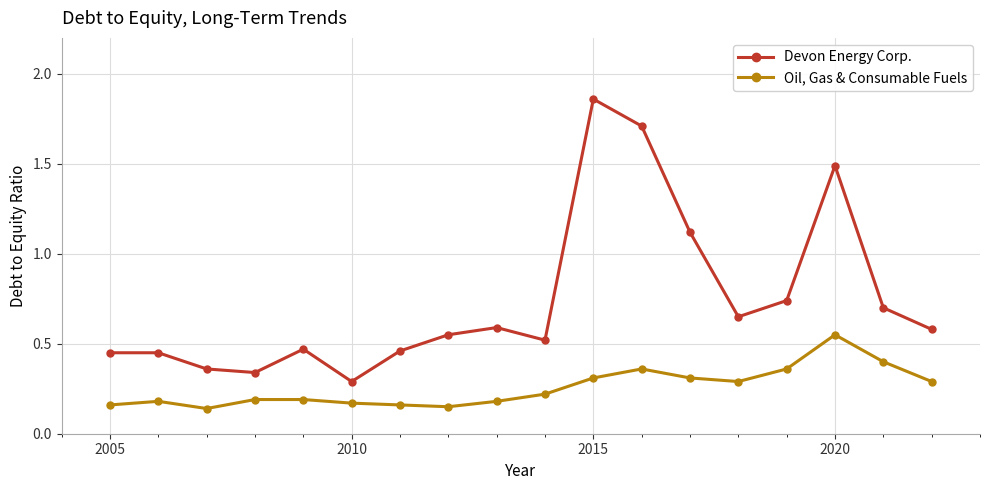

Rank the series by their maximum value, from lowest to highest.

Oil, Gas & Consumable Fuels, Devon Energy Corp.